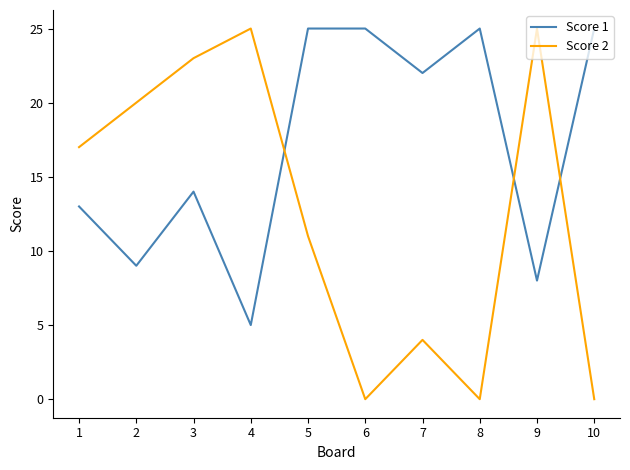

How many times do Score 1 and Score 2 cross each other?

3